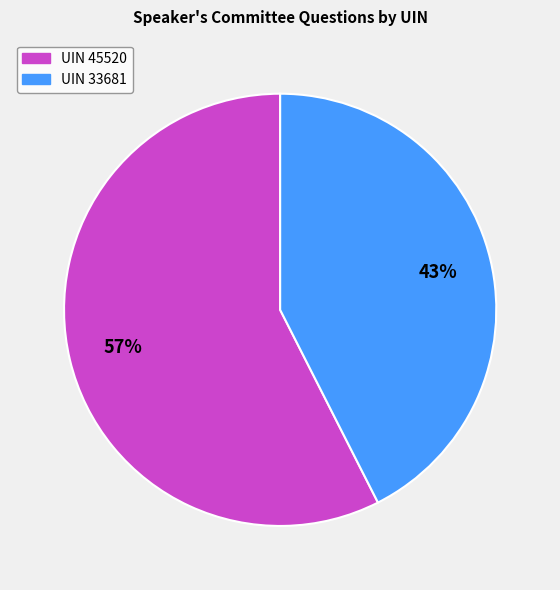

To the nearest percent, what is the combined percentage of UIN 33681 and UIN 45520?

100%